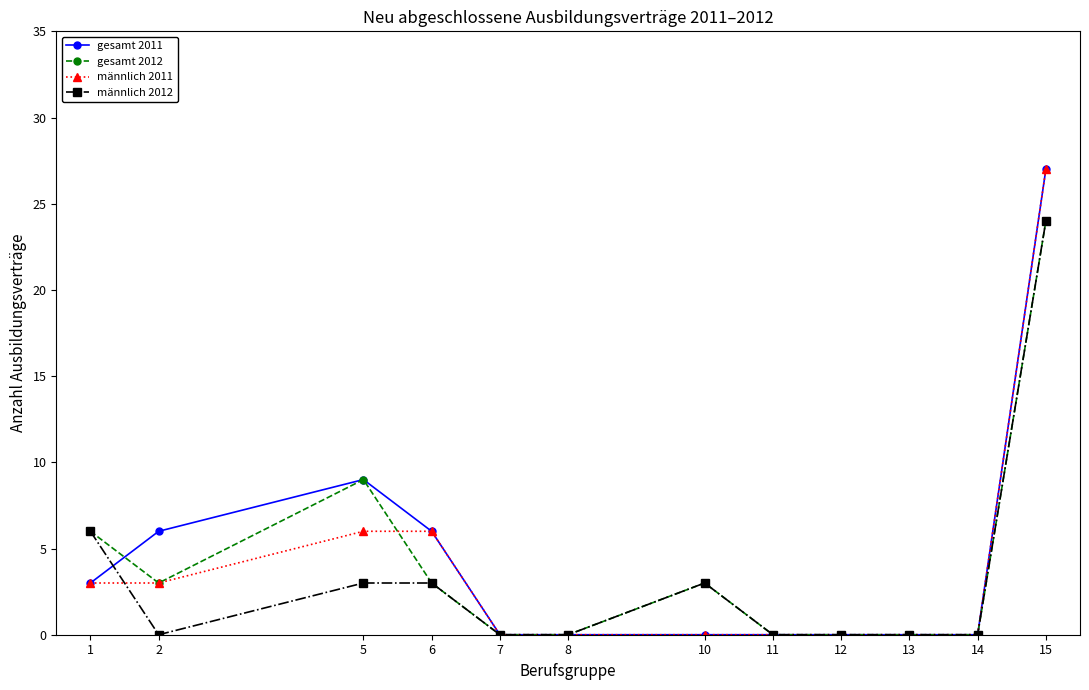

Does the chart have visible grid lines?

No